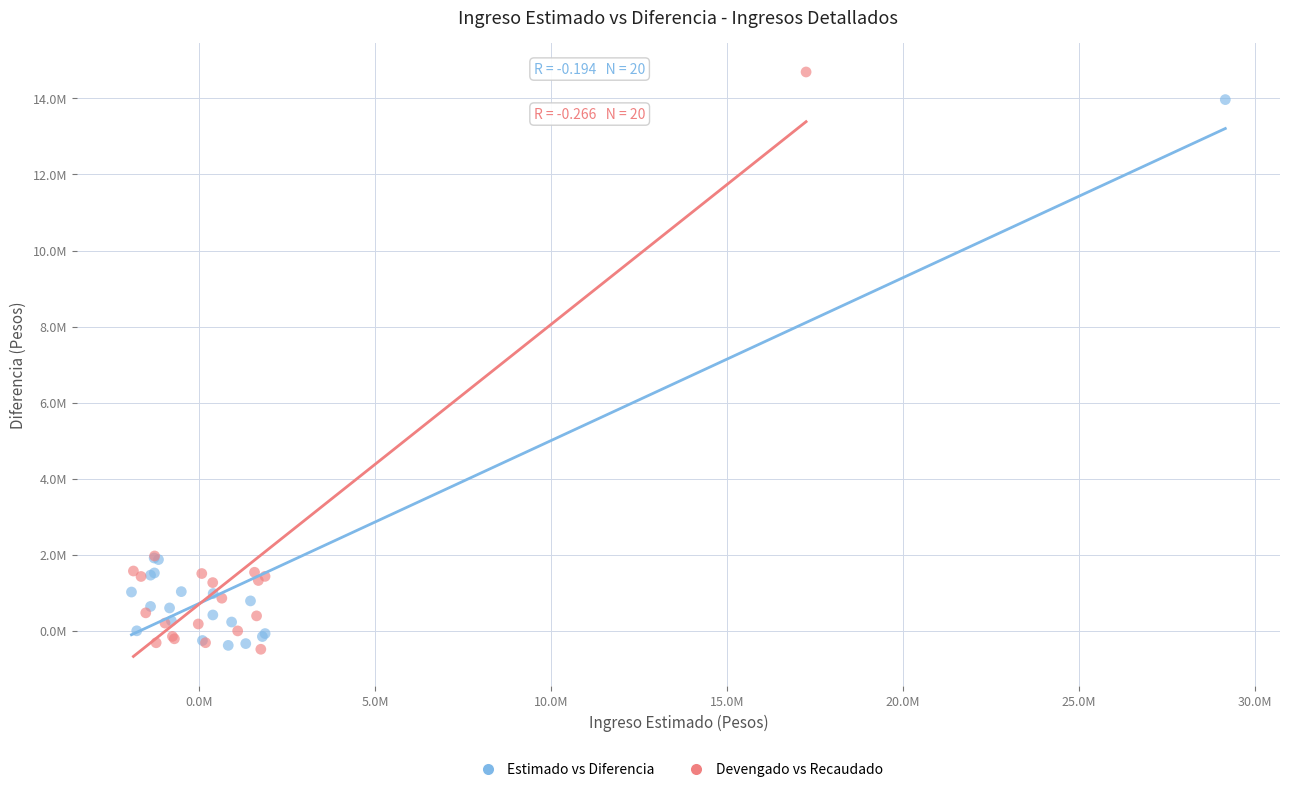

What are all the series names shown in the legend?

Estimado vs Diferencia, Devengado vs Recaudado